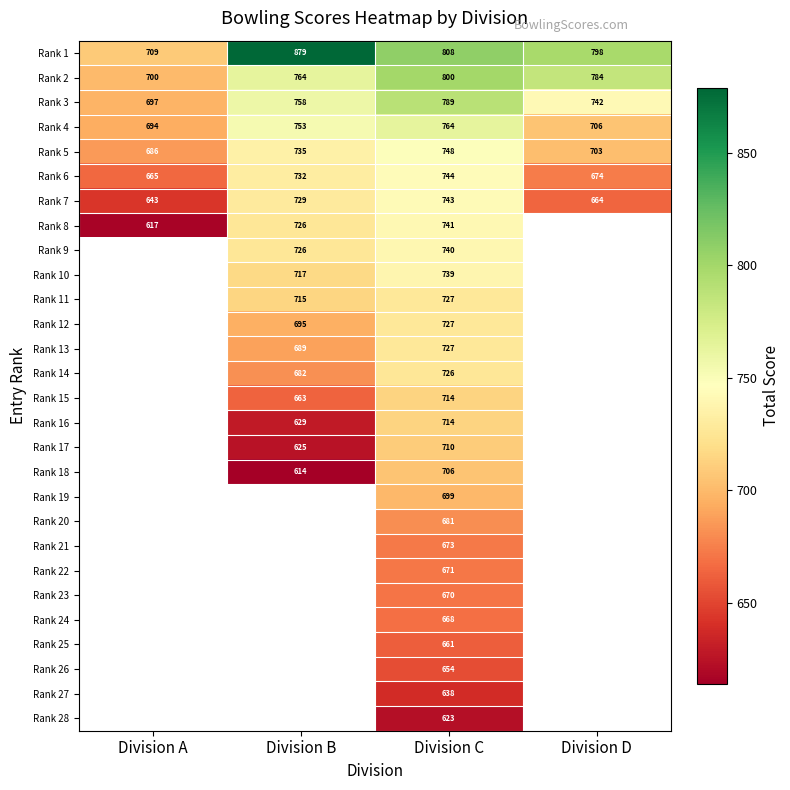

The Rank 7 series shows 228.0 at Division B. True or false?

False